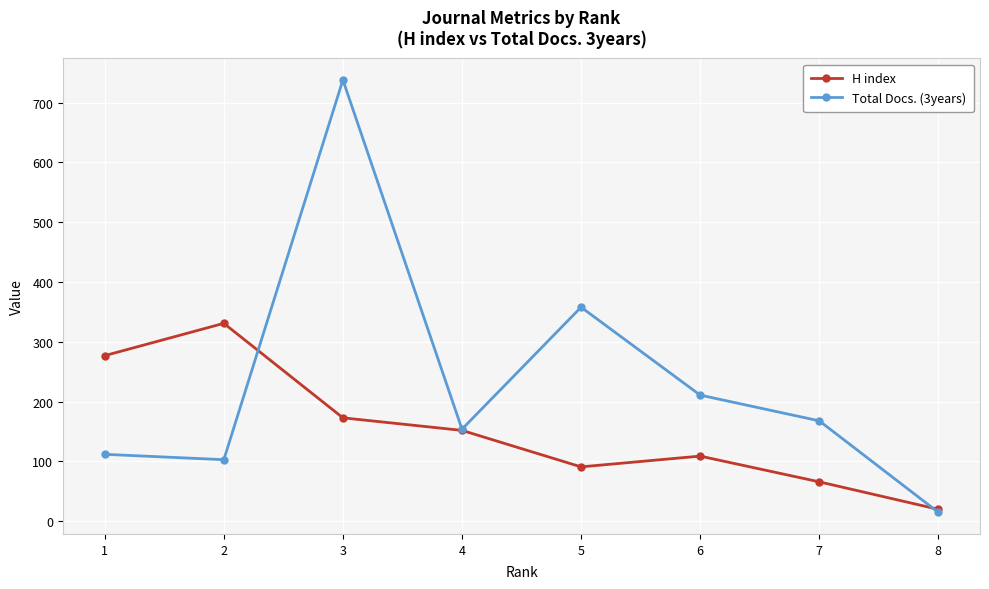

Is it true that H index equals 20 at 8?

True